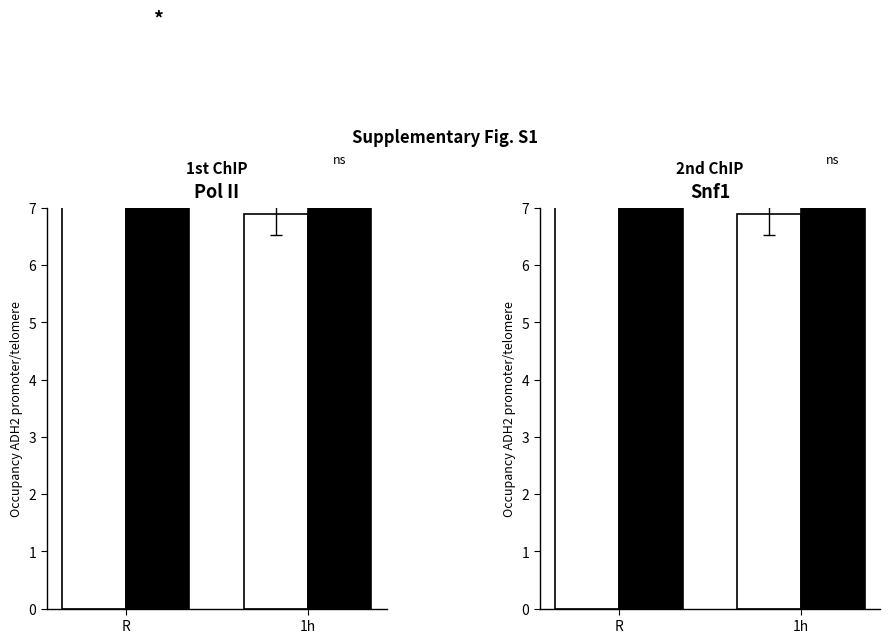

True or false: R has a value of 6.9 at 1h.

True